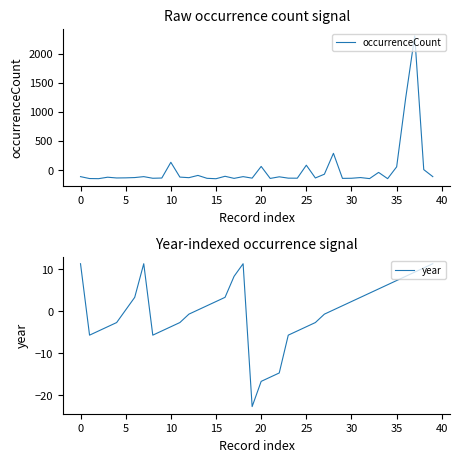

How many values in the occurrenceCount series are below -132?

21